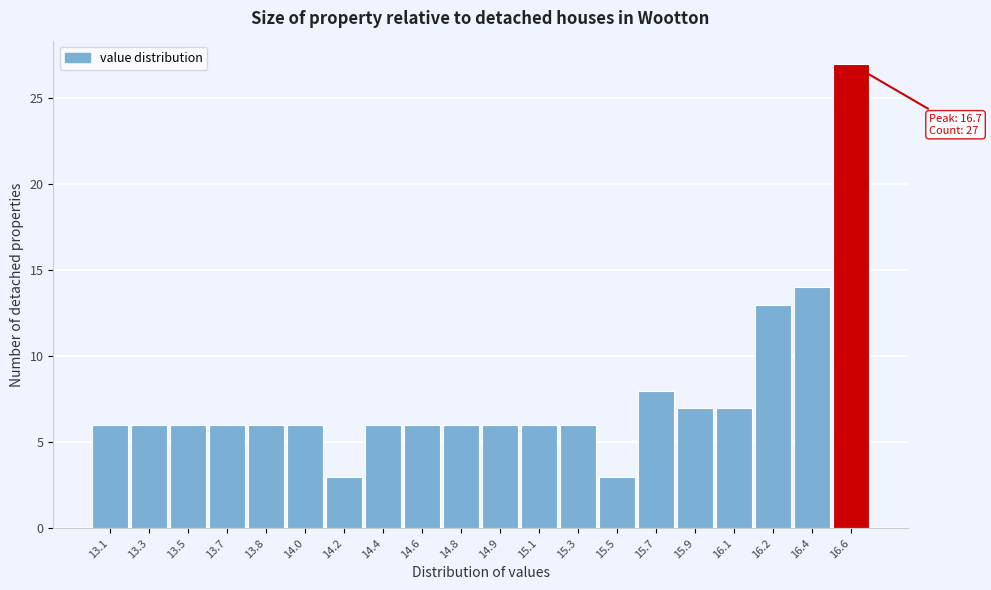

Reading left to right, list all the values displayed in this chart.

6	6	6	6	6	6	3	6	6	6	6	6	6	3	8	7	7	13	14	27